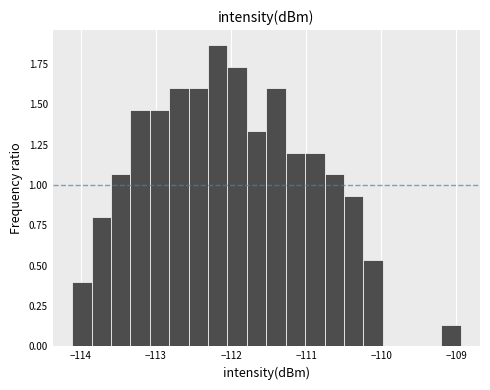

Around what value on the x-axis is the tallest bar? Give the approximate position of its centre, as read against the axis.

-112.2